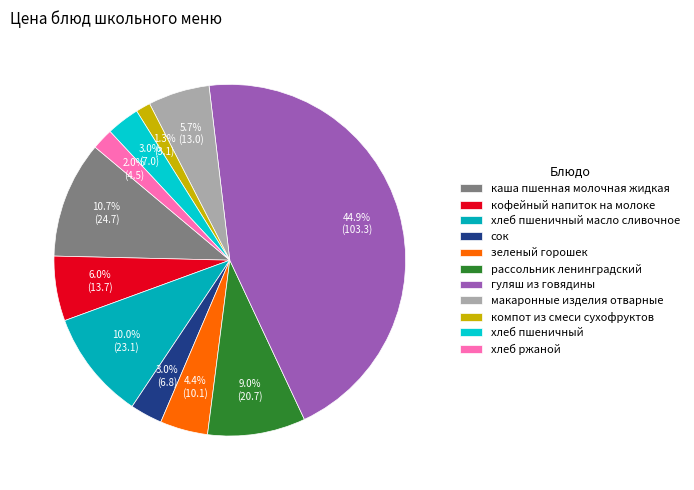

Which has a higher value, хлеб ржаной or зеленый горошек?

зеленый горошек